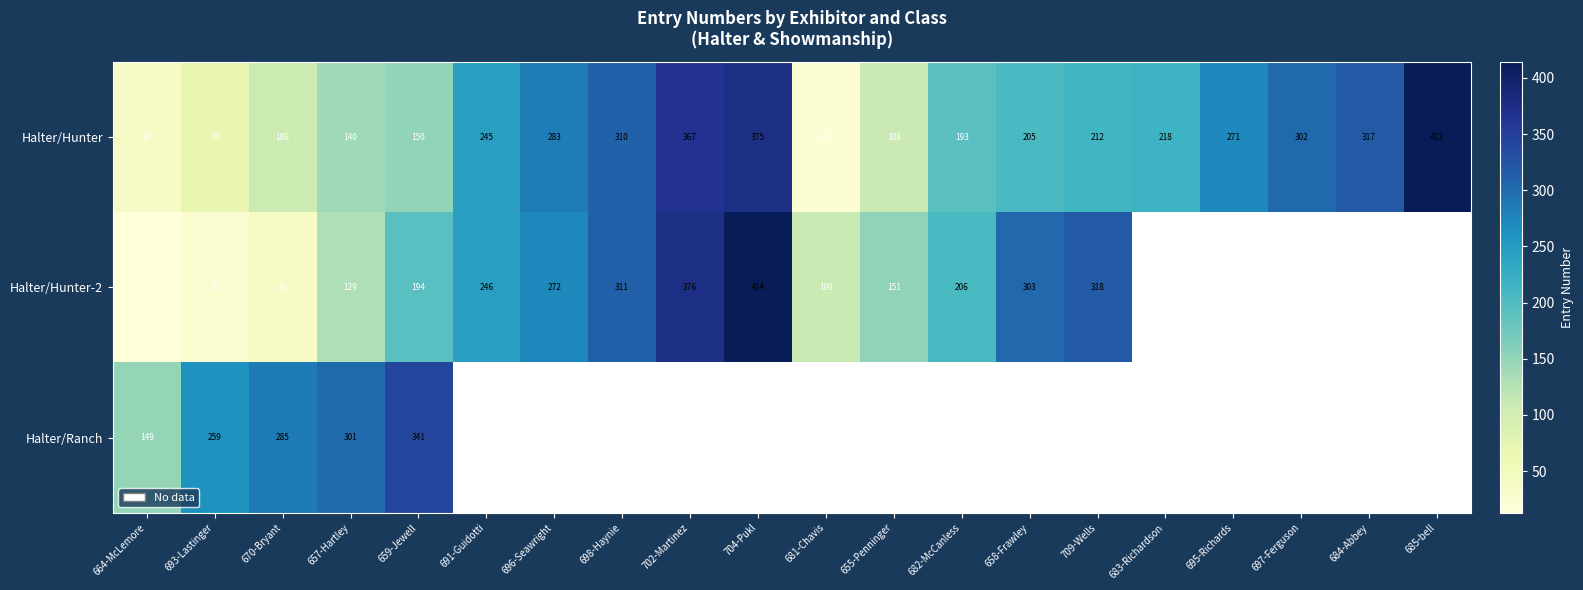

Is the value of Halter/Hunter-2 at 702-Martinez greater than the value of Halter/Hunter at 683-Richardson?

Yes